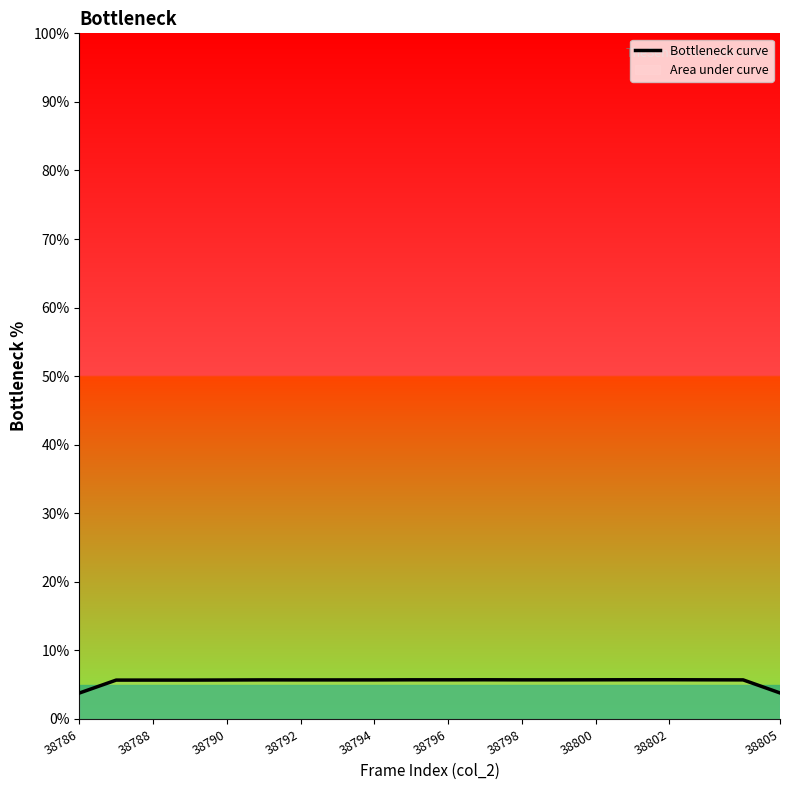

What is the minimum value shown in the chart?

3.8